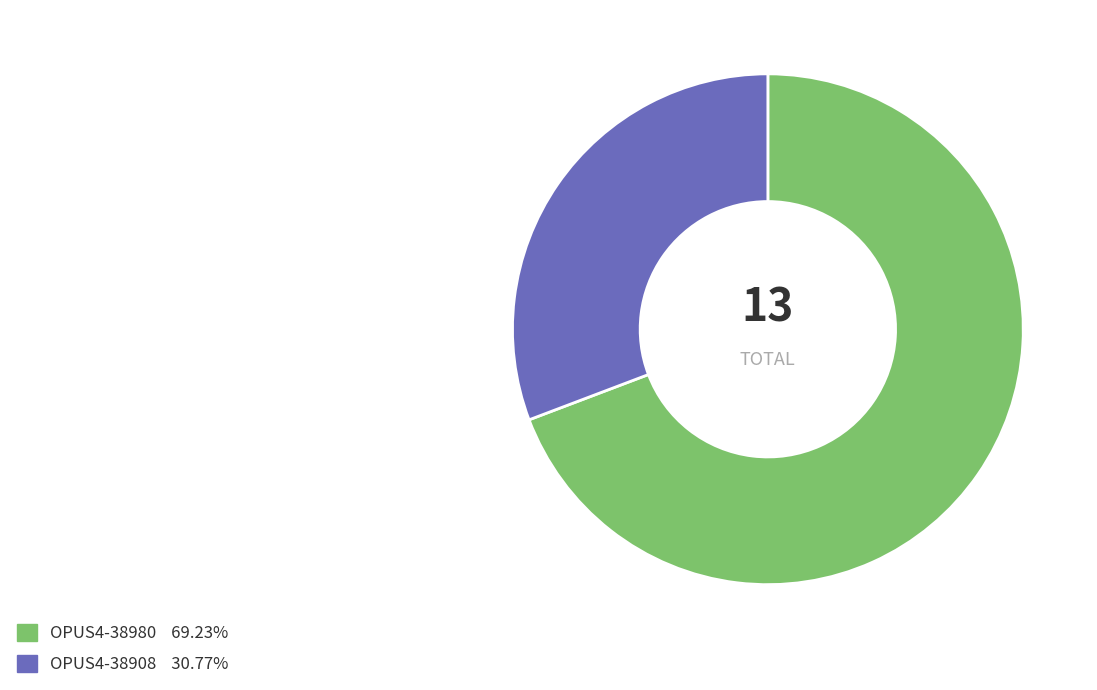

Which category has the biggest portion of the pie?

OPUS4-38980